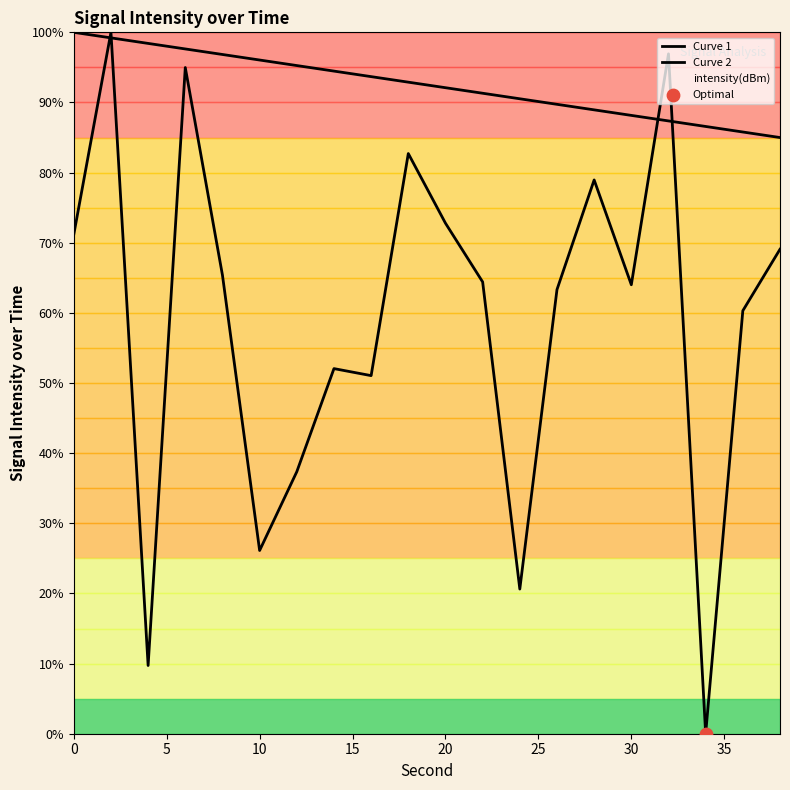

At how many categories does at least one series exceed 73?

20